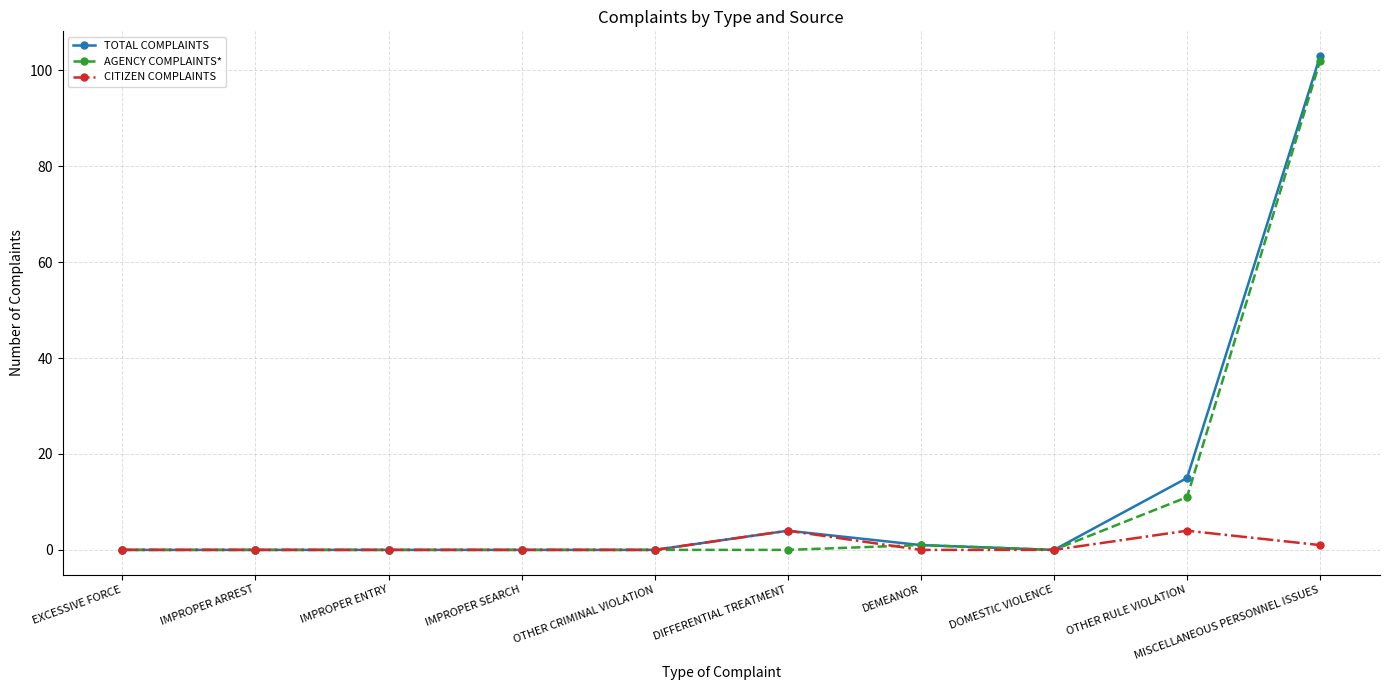

Reading left to right, list all the values displayed in this chart.

TOTAL COMPLAINTS: 0	0	0	0	0	4	1	0	15	103
AGENCY COMPLAINTS*: 0	0	0	0	0	0	1	0	11	102
CITIZEN COMPLAINTS: 0	0	0	0	0	4	0	0	4	1